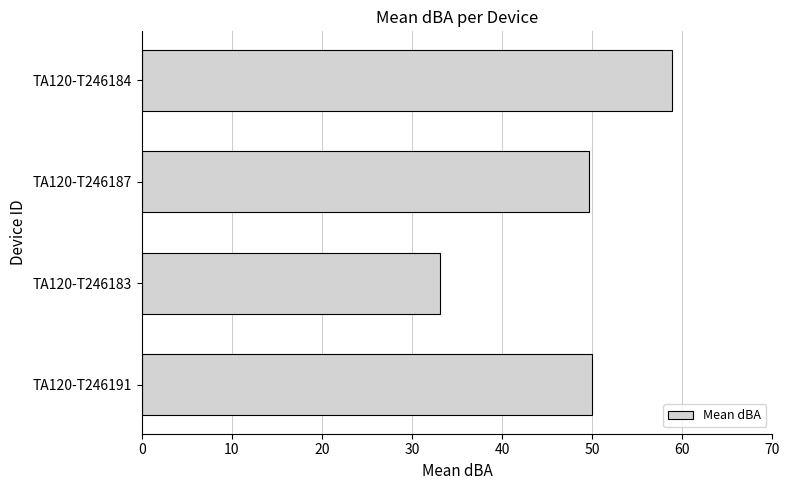

Which category has the highest value across all series?

TA120-T246184